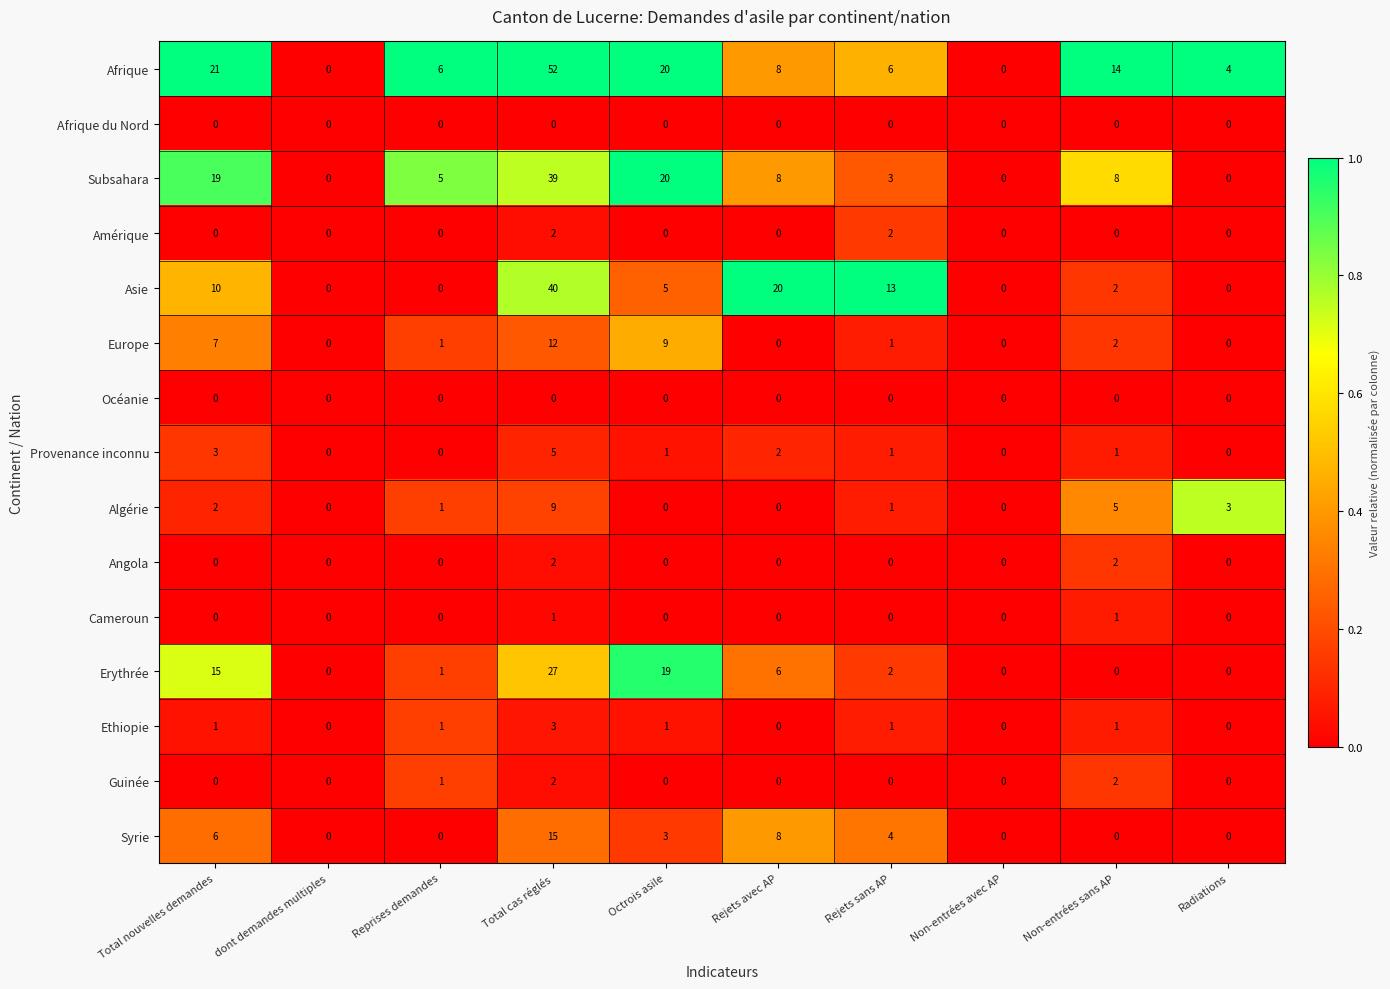

What is the difference between the maximum and minimum values in the Erythrée series?

27